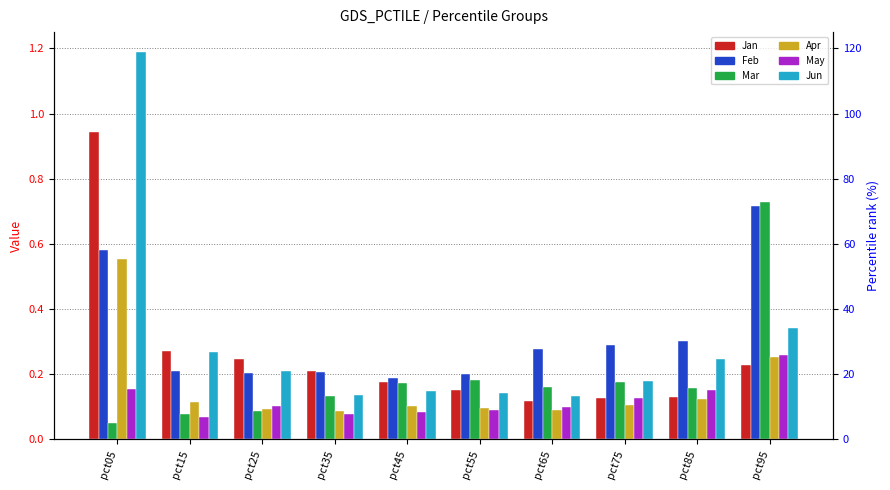

Rank the series at pct55 from lowest to highest value.

May, Apr, Jun, Jan, Mar, Feb